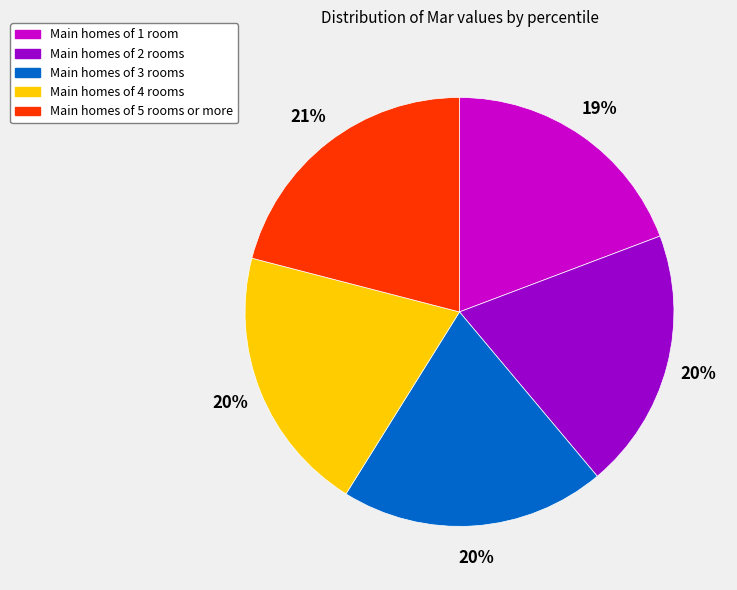

Does any single category account for the majority?

No